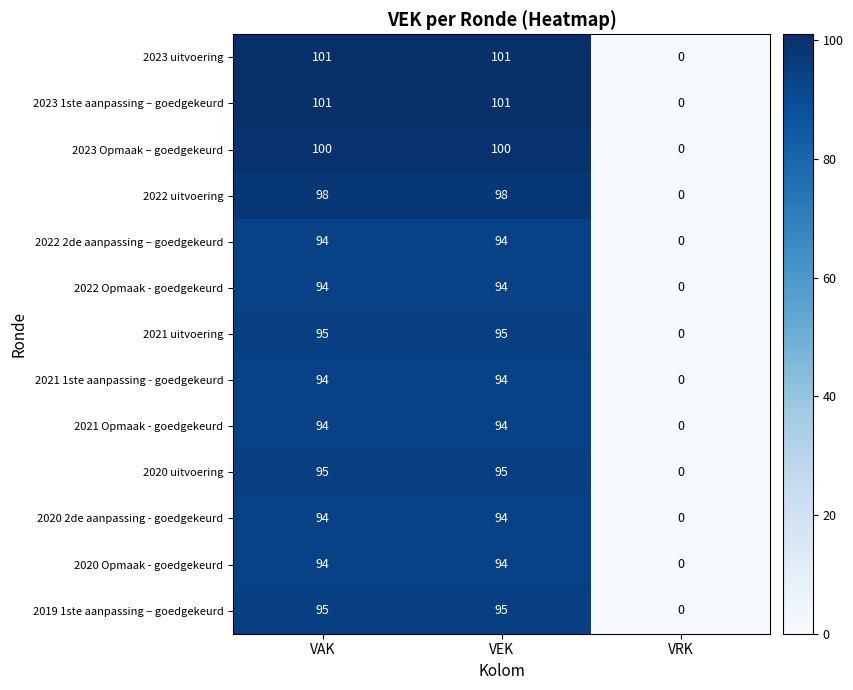

What is the sum of all 2023 Opmaak – goedgekeurd values?

200